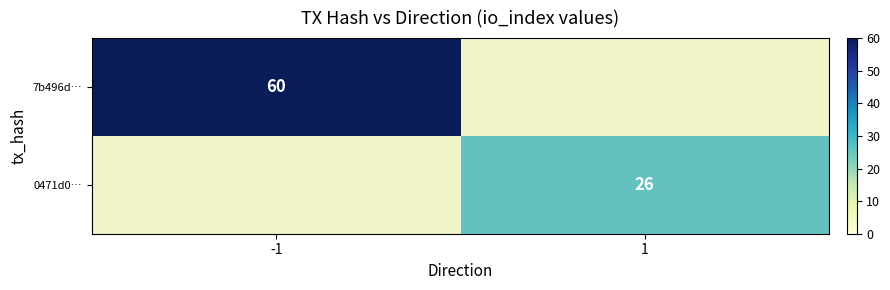

What is the greatest value displayed?

60.0